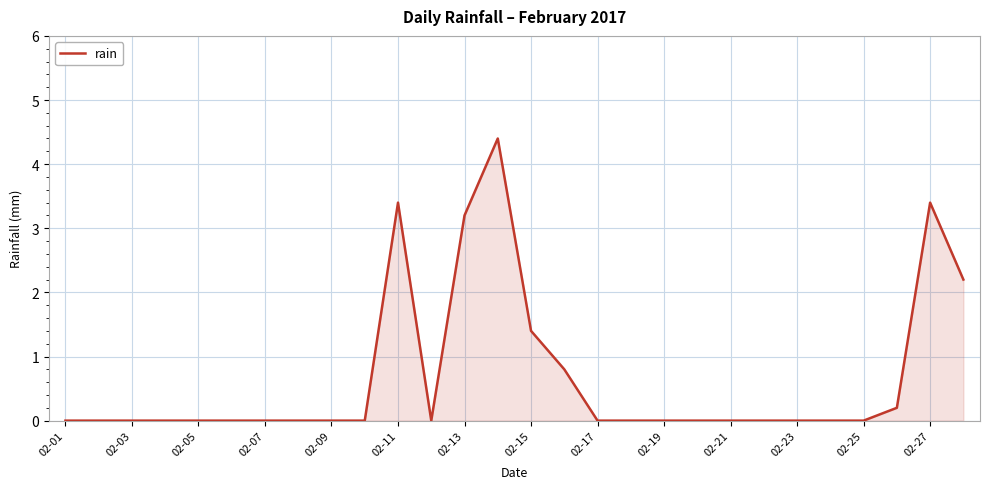

What is the greatest value displayed?

4.4